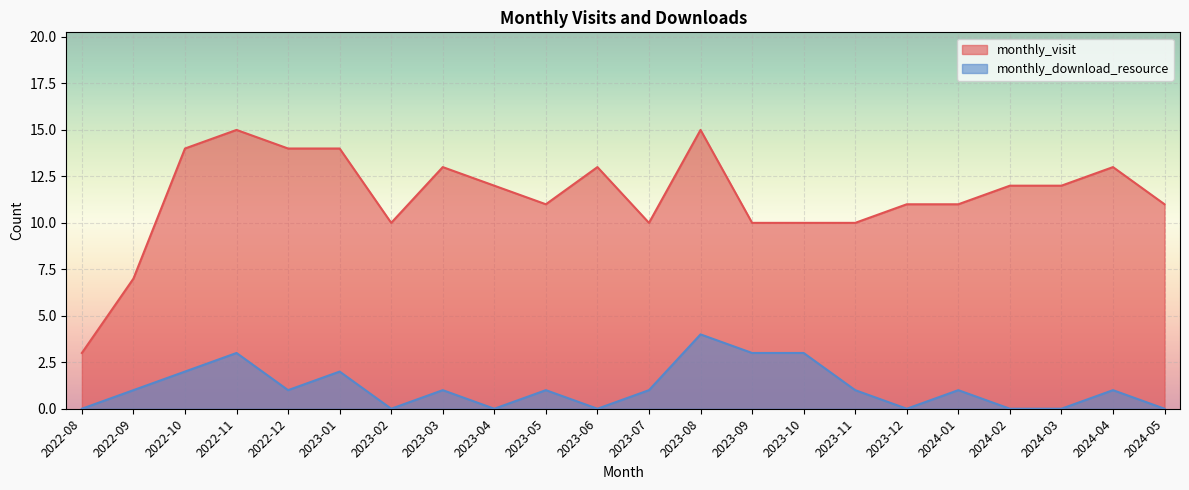

What value does the monthly_visit series have at 2022-10, to the nearest 5?

15